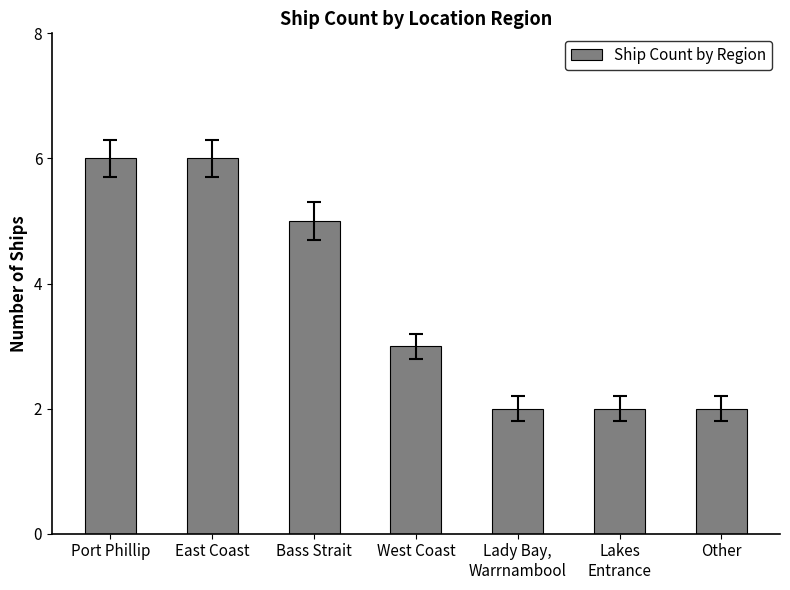

Reading left to right, extract all data points from this chart.

Port Phillip=6	East Coast=6	Bass Strait=5	West Coast=3	Lady Bay,
Warrnambool=2	Lakes
Entrance=2	Other=2